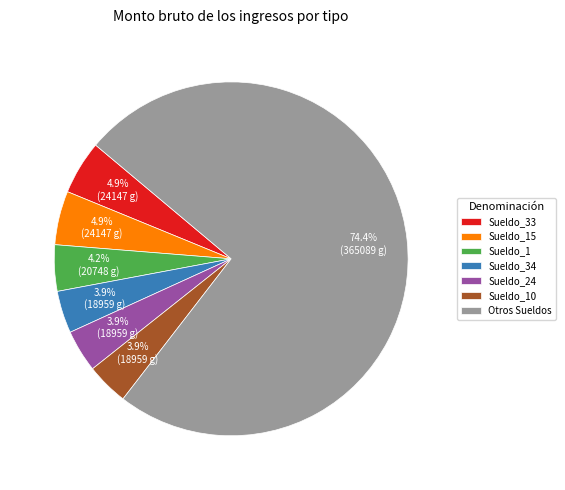

Which has a higher value, Sueldo_1 or Otros Sueldos?

Otros Sueldos